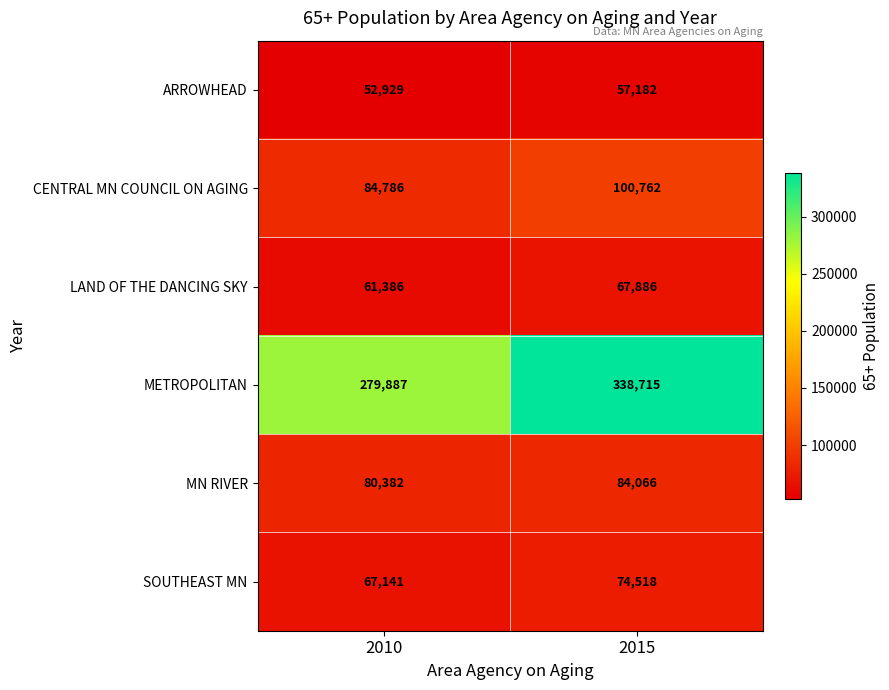

How many categories are shown in the chart?

2